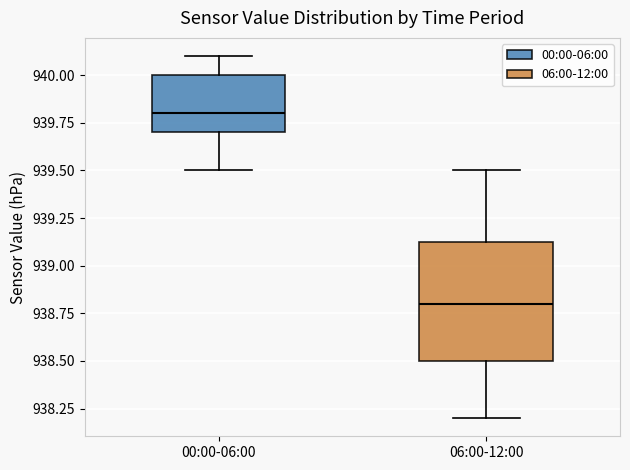

Where is the upper edge of the box for 06:00-12:00 on the y-axis? The values are not printed on the chart, so give them approximately, as read against the axis.

939.15